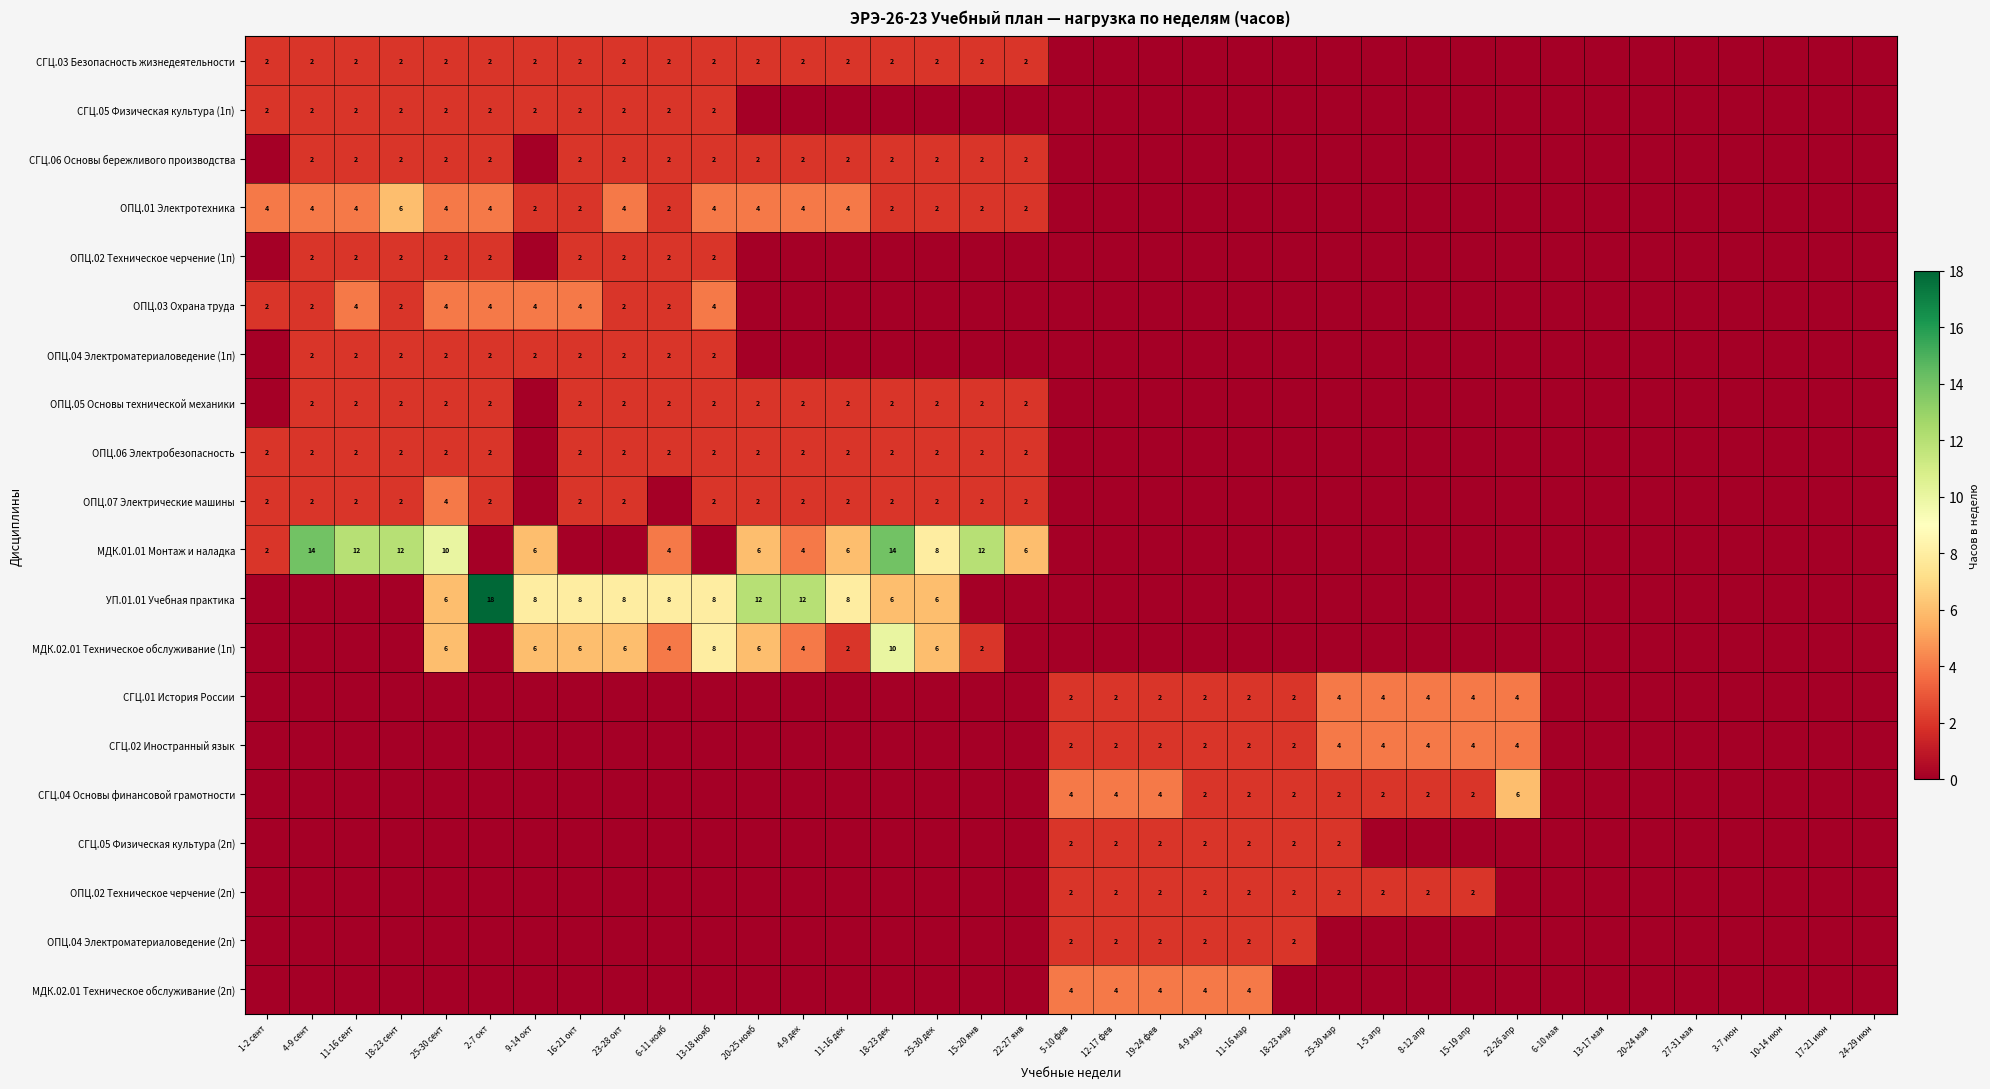

The УП.01.01 Учебная практика series shows 6 at 18-23 дек. True or false?

True